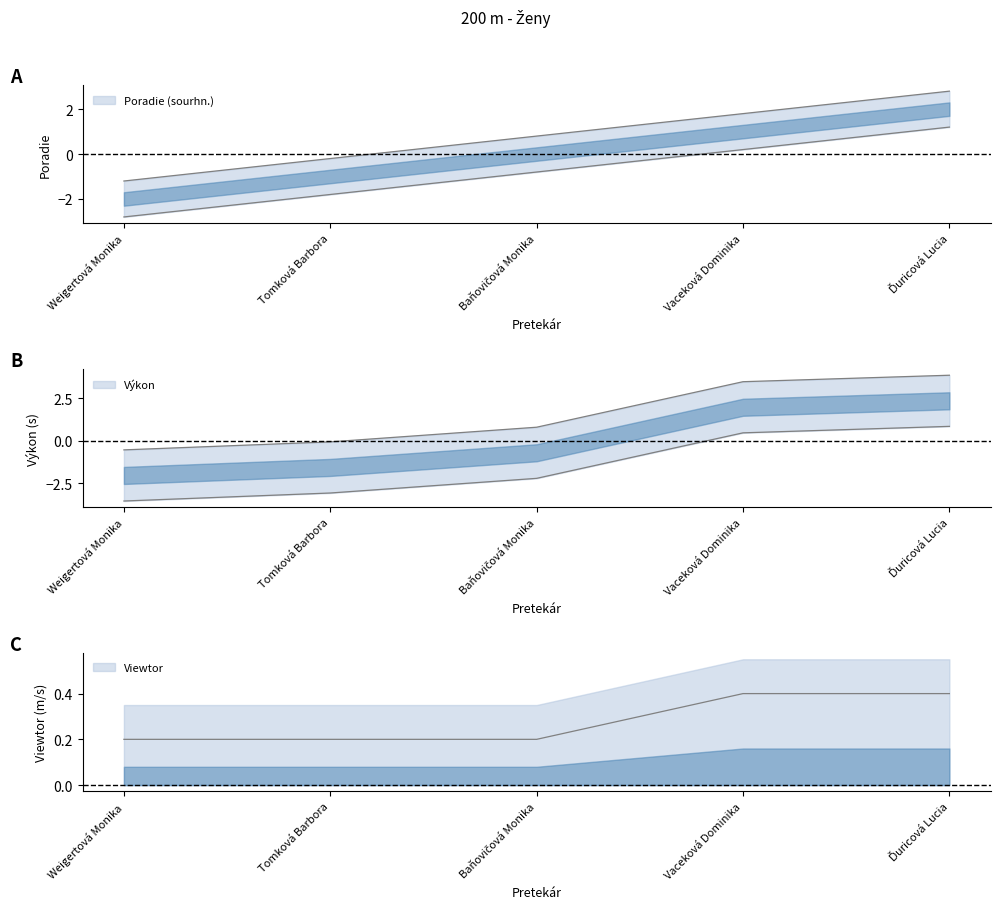

Between which two adjacent categories do Výkon and Poradie (sourhn.) first intersect?

Tomková Barbora and Baňovičová Monika